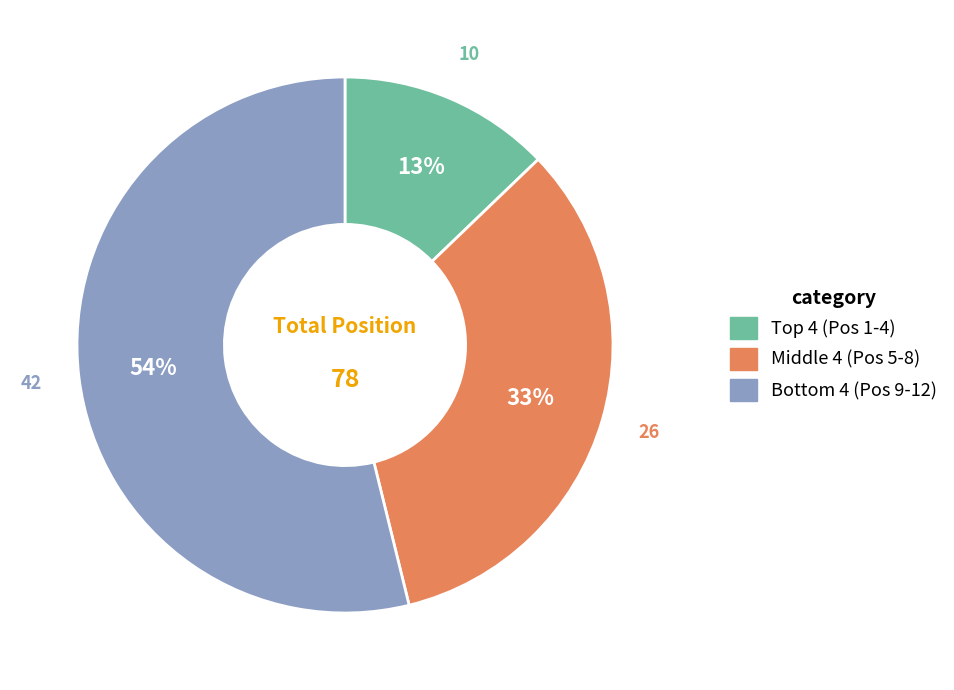

Does any single category account for the majority?

Yes